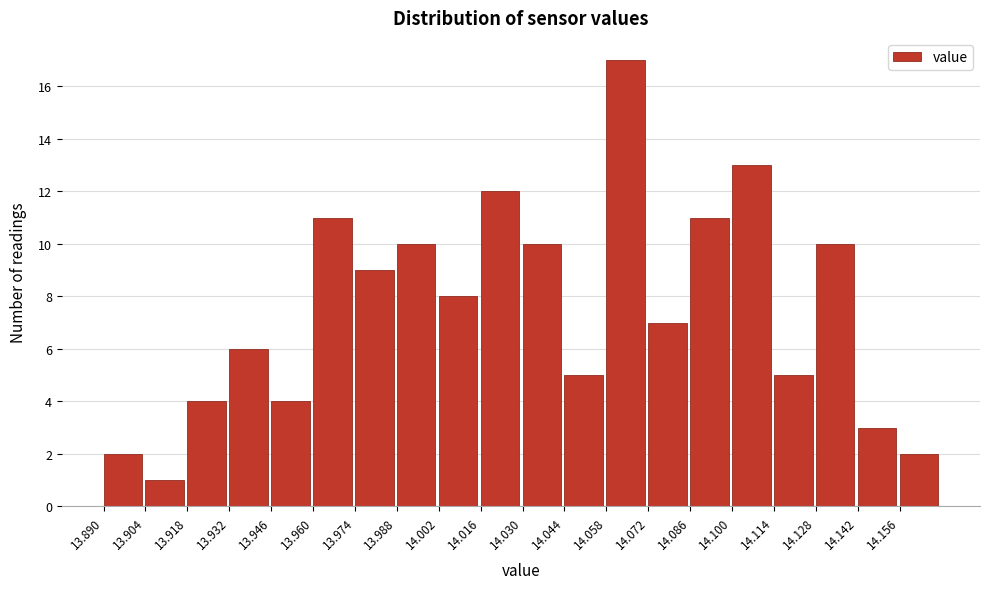

What is the height of the bar covering 14.128 to 14.142 on the x-axis? The values are not printed on the chart, so give them approximately, as read against the axis.

10